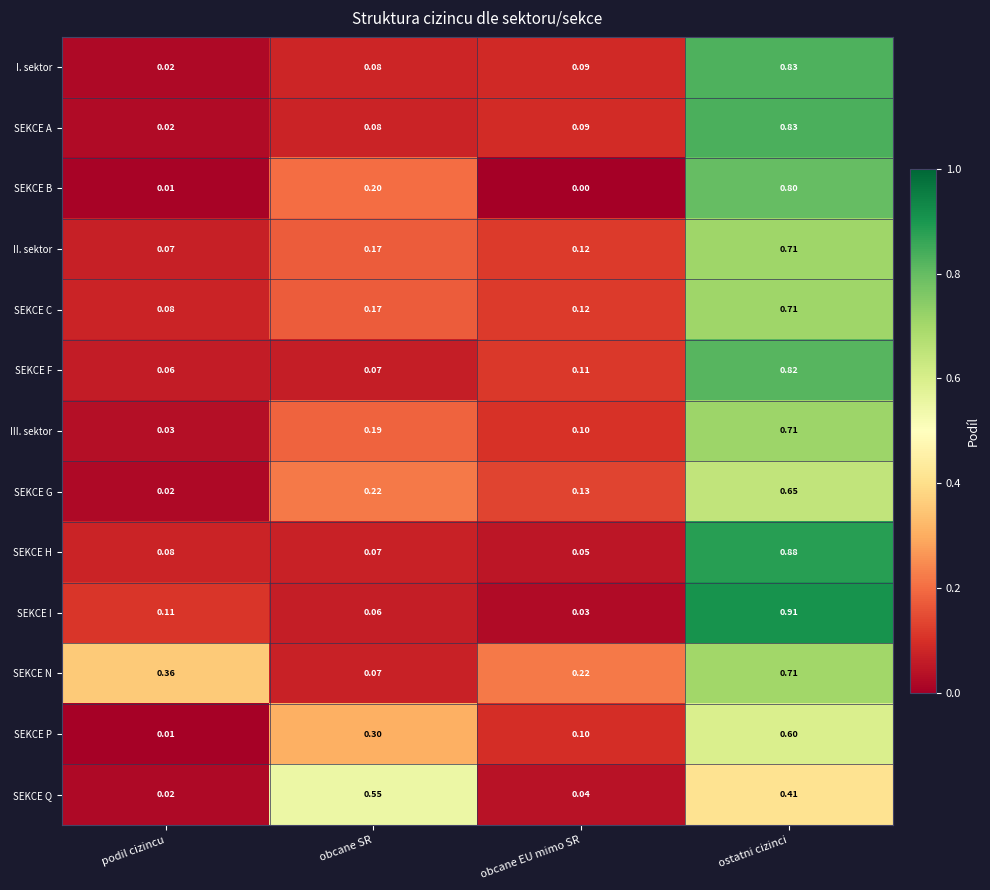

At which category does the chart reach its minimum across all series?

obcane EU mimo SR